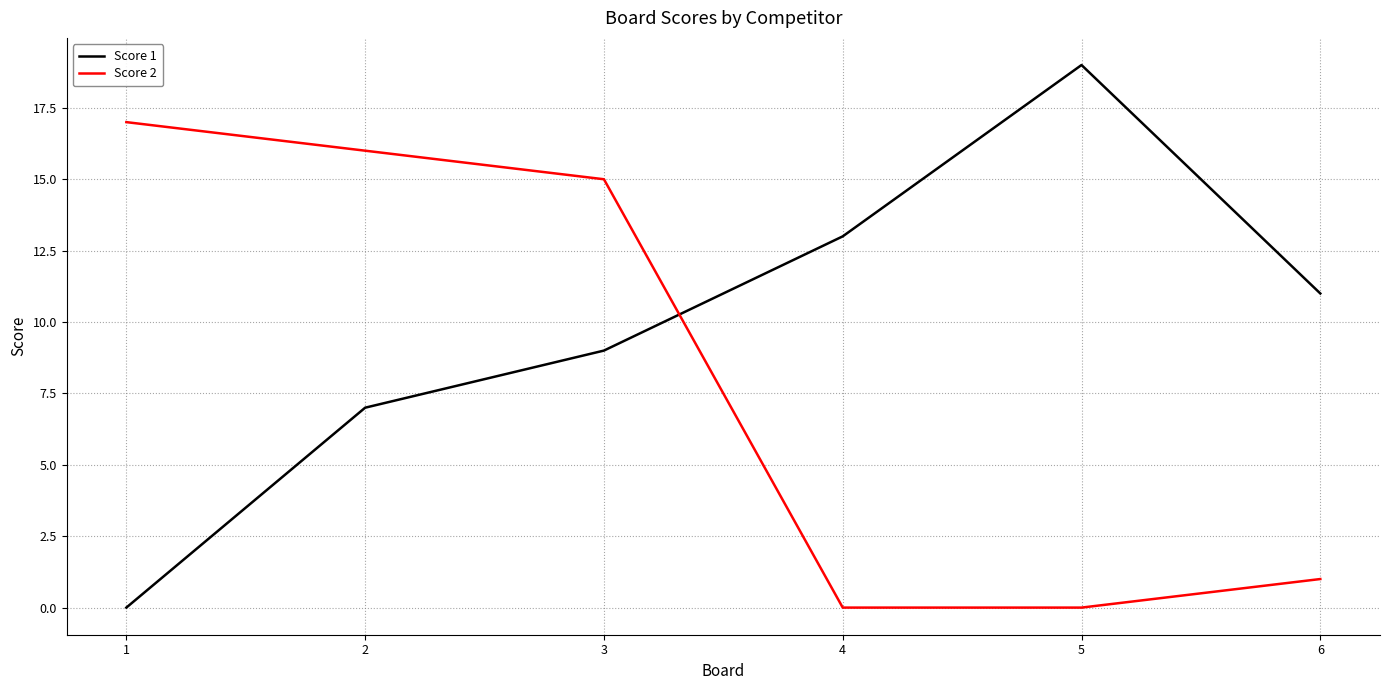

What is the approximate value of Score 1 at 3, to the nearest 5?

10